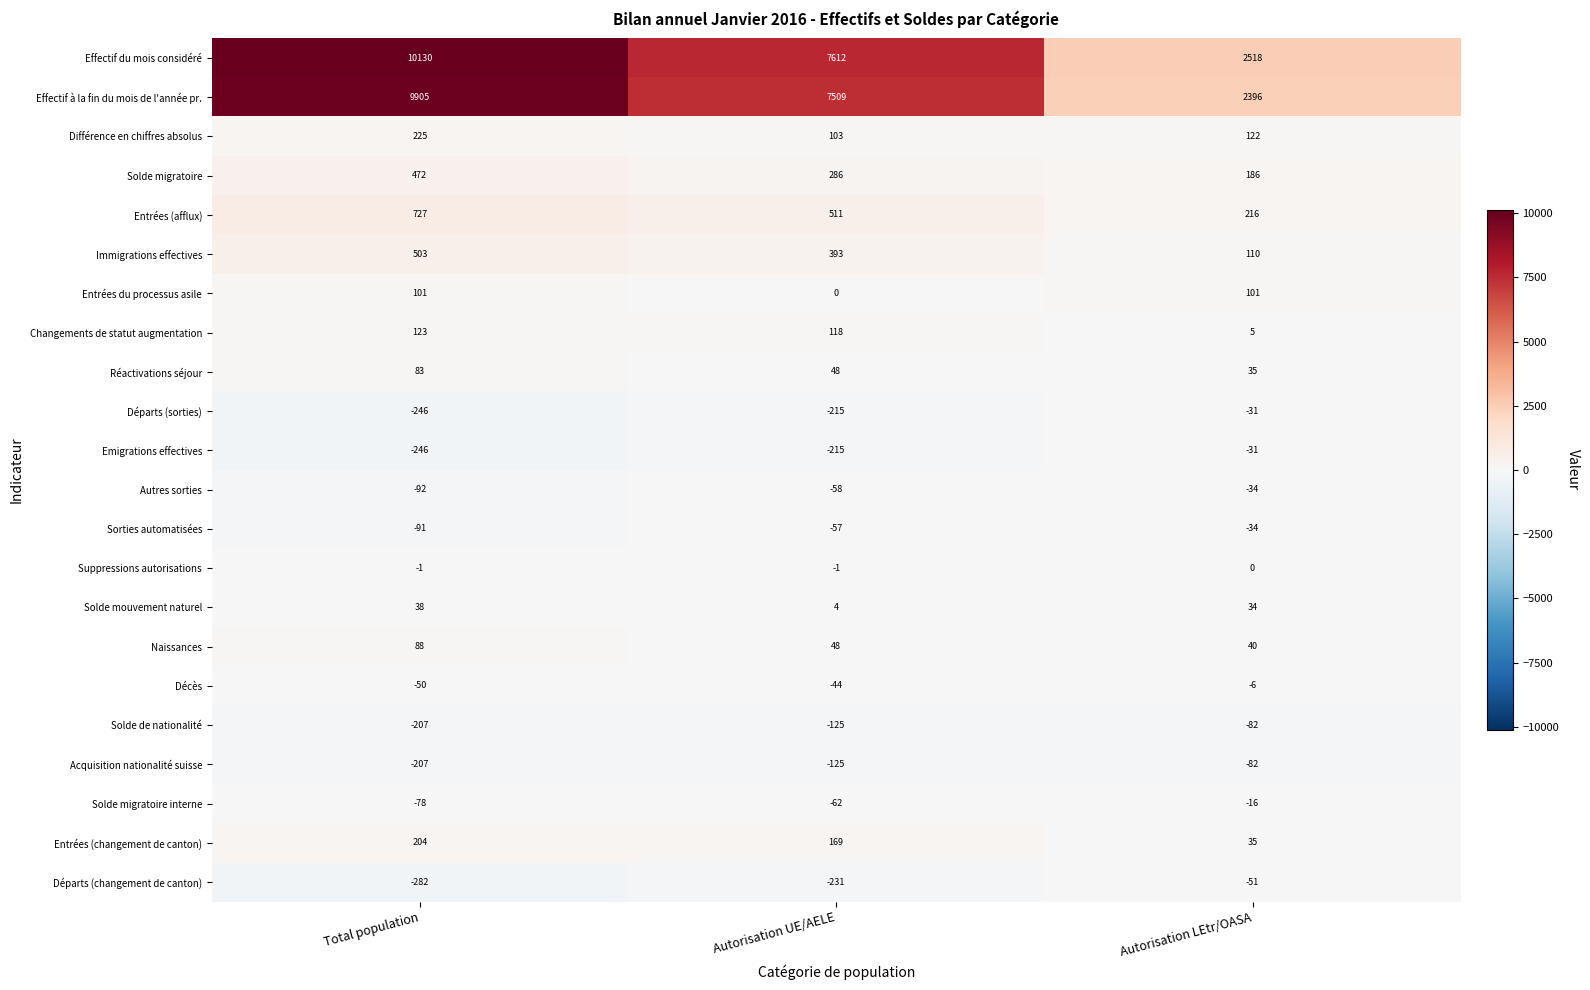

At which label is Emigrations effectives closest to -138?

Autorisation UE/AELE